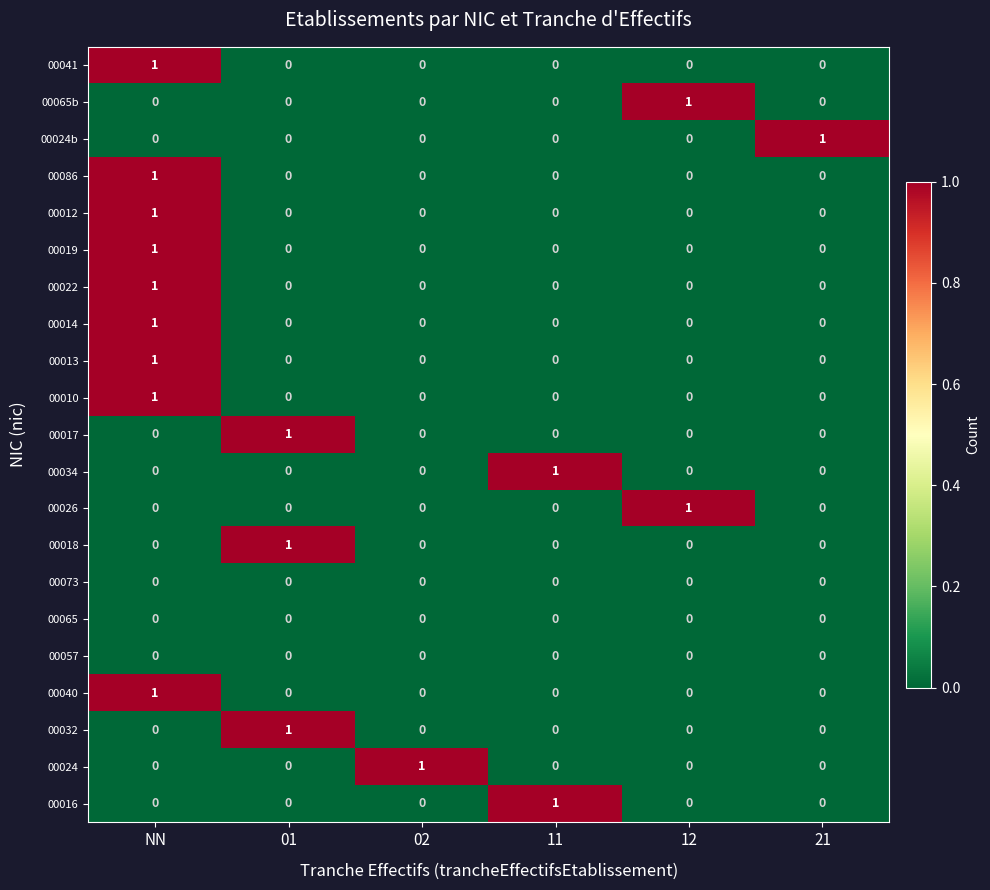

Count the number of data series in this chart.

21